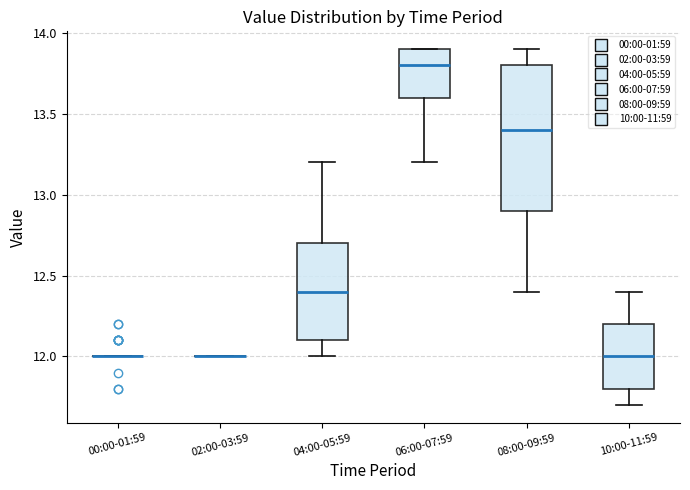

Where does the lower whisker of the box for 08:00-09:59 end on the y-axis? The values are not printed on the chart, so give them approximately, as read against the axis.

12.4